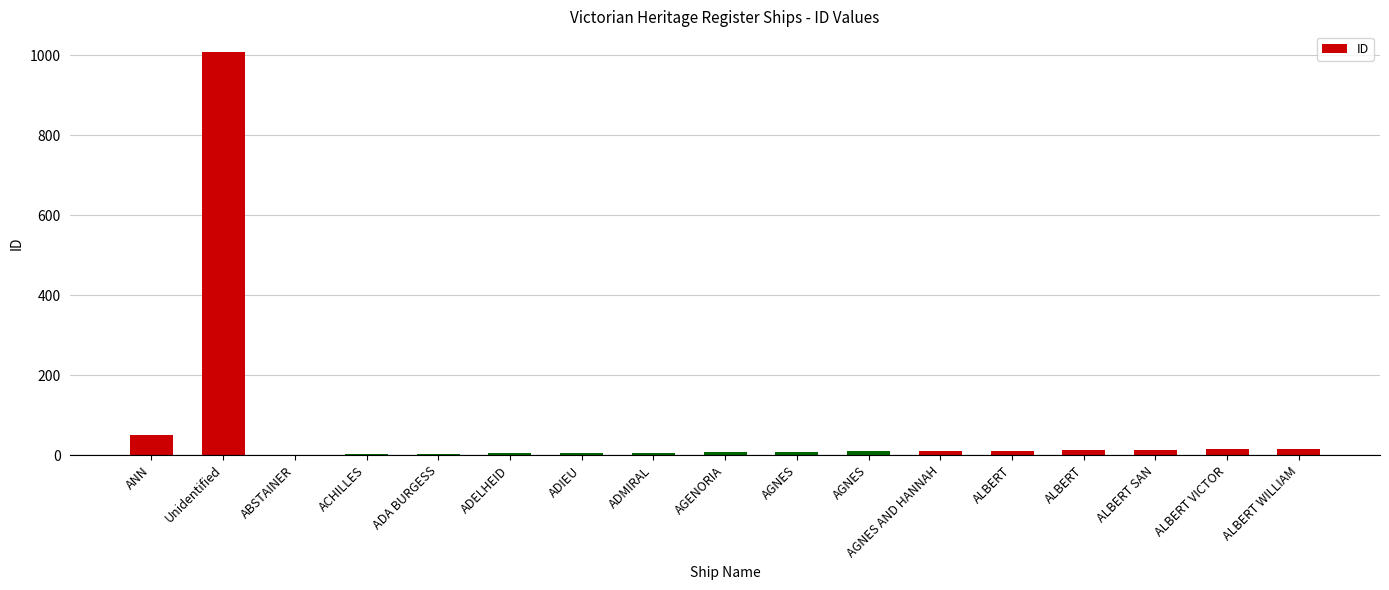

At which label is the value closest to 505?

ANN